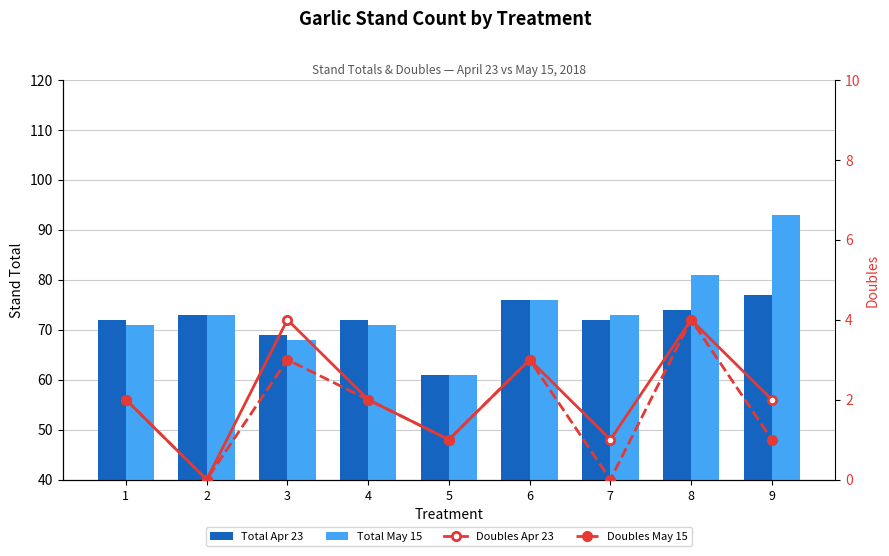

Reading left to right, extract all data points from this chart.

Total Apr 23: 1=72	2=73	3=69	4=72	5=61	6=76	7=72	8=74	9=77
Total May 15: 1=71	2=73	3=68	4=71	5=61	6=76	7=73	8=81	9=93
Doubles Apr 23: 1=2	2=0	3=4	4=2	5=1	6=3	7=1	8=4	9=2
Doubles May 15: 1=2	2=0	3=3	4=2	5=1	6=3	7=0	8=4	9=1